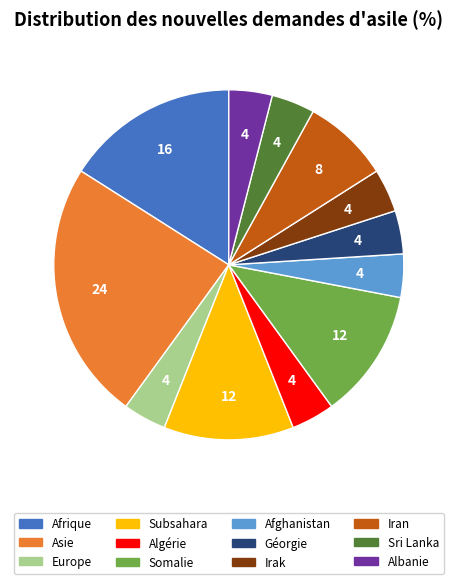

Does any single category account for the majority?

No